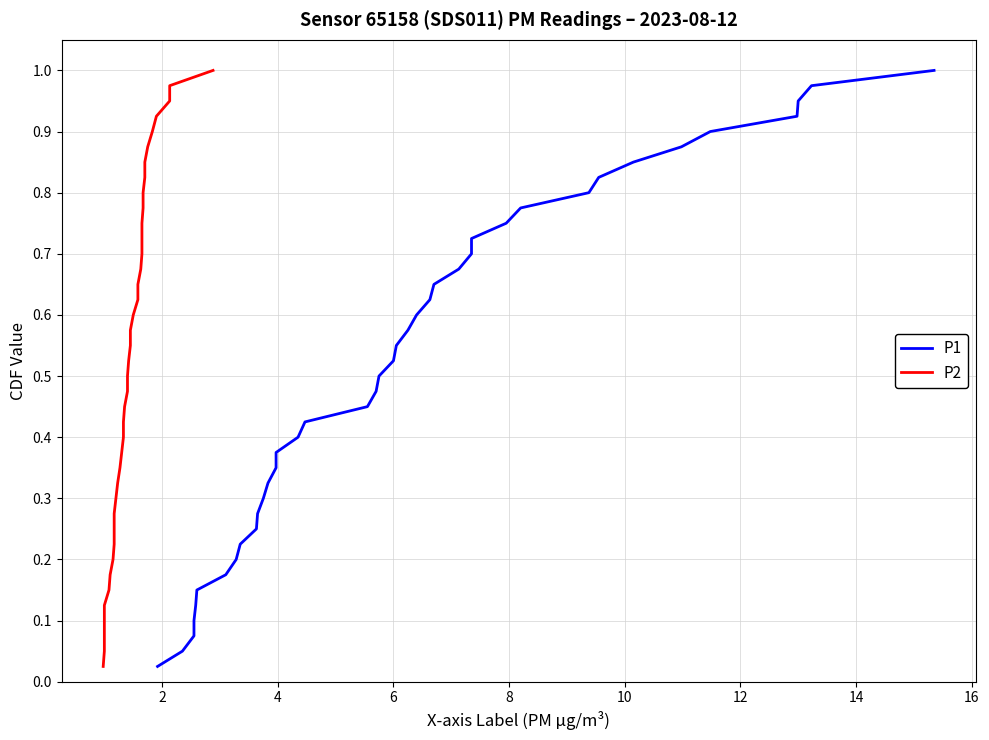

The P2 series shows 0.1 at 18. True or false?

False